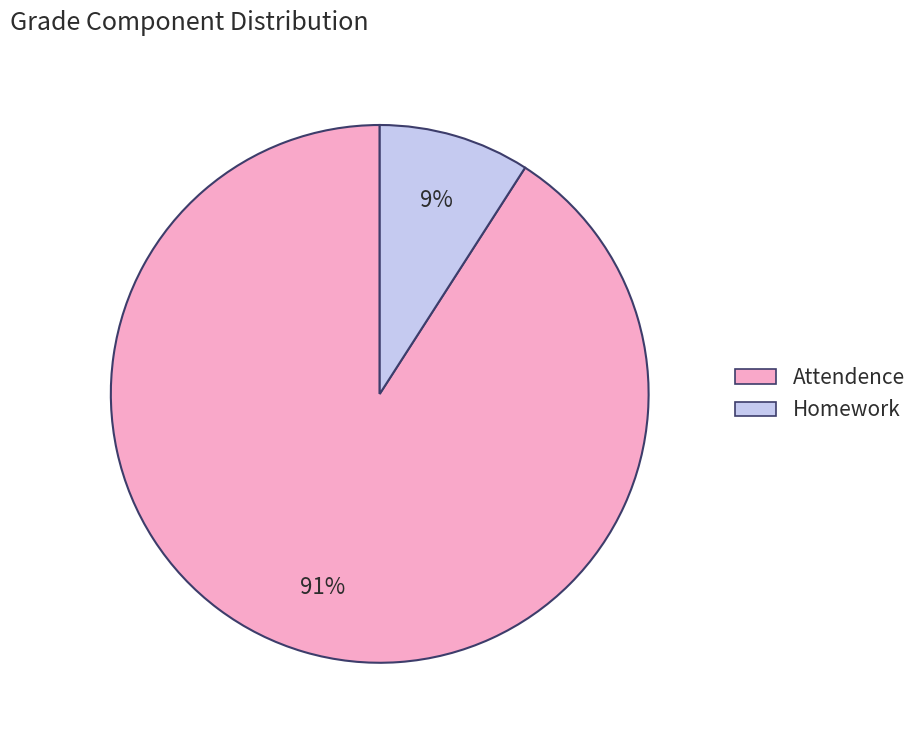

The Homework slice represents 9% of the pie. True or false?

True